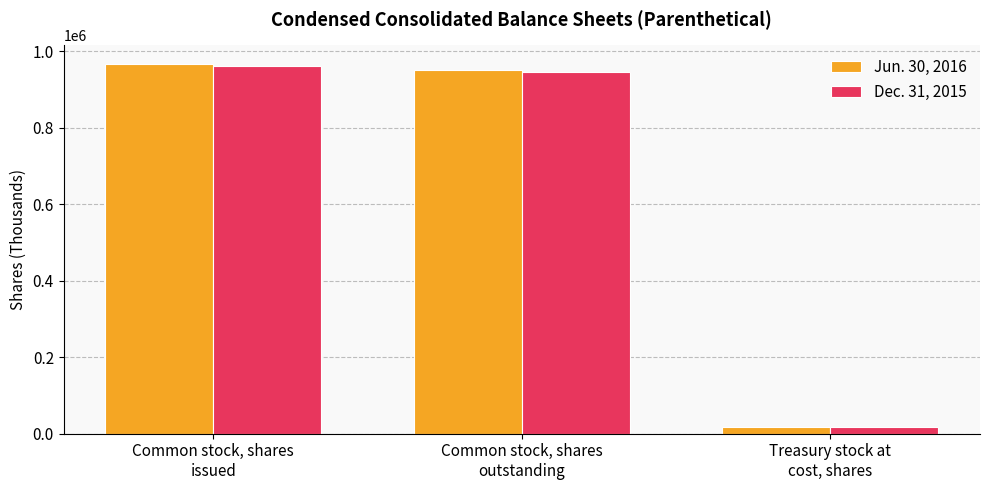

What is the maximum value for Jun. 30, 2016?

967825